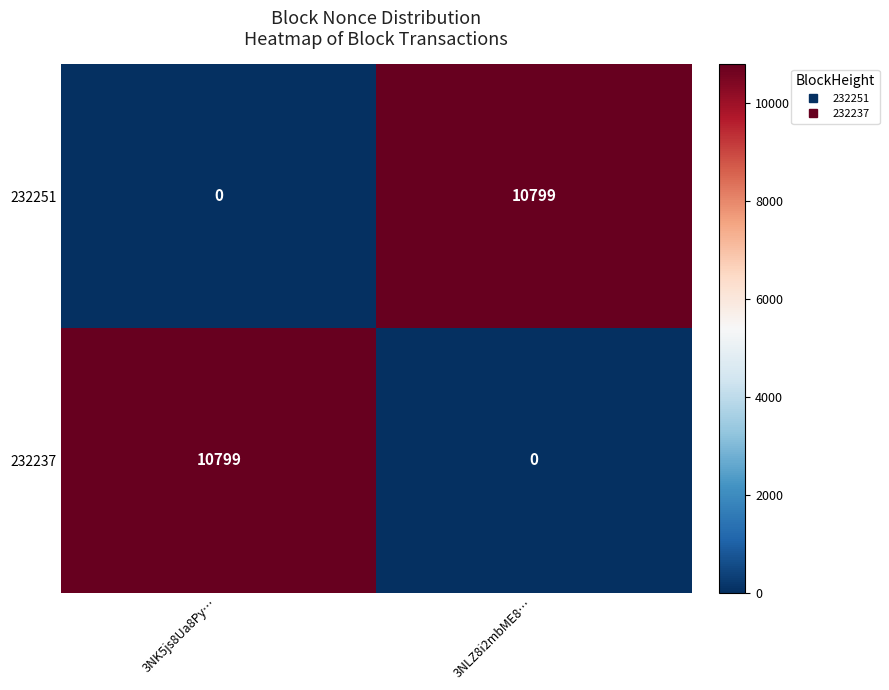

What is the average value of the 232237 series?

5400